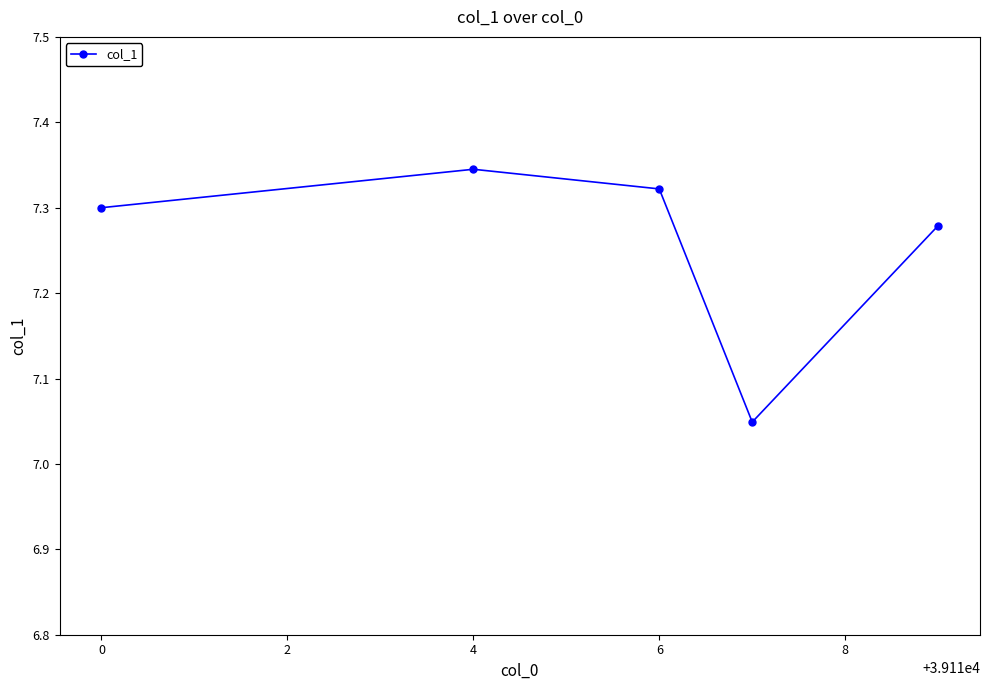

Count the values in the range 7 to 8.

5